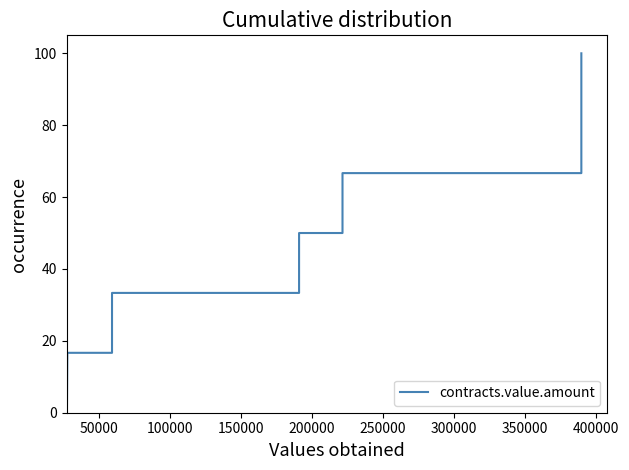

What is the maximum value shown in the chart?

100.0